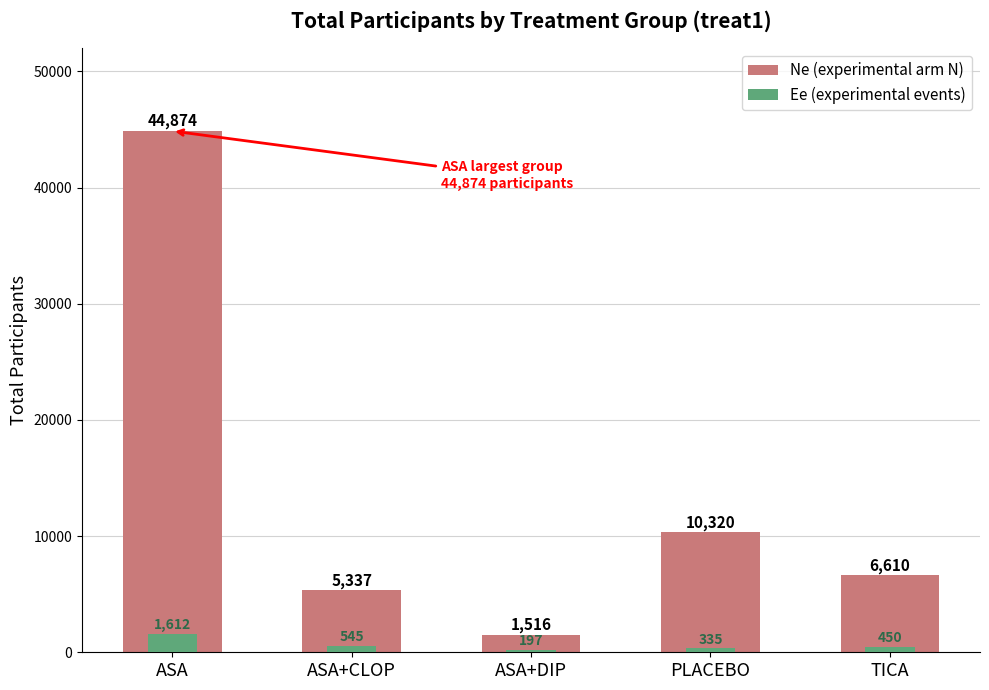

What is the value of the Ne (experimental arm N) bar at the 3rd from the left?

1516